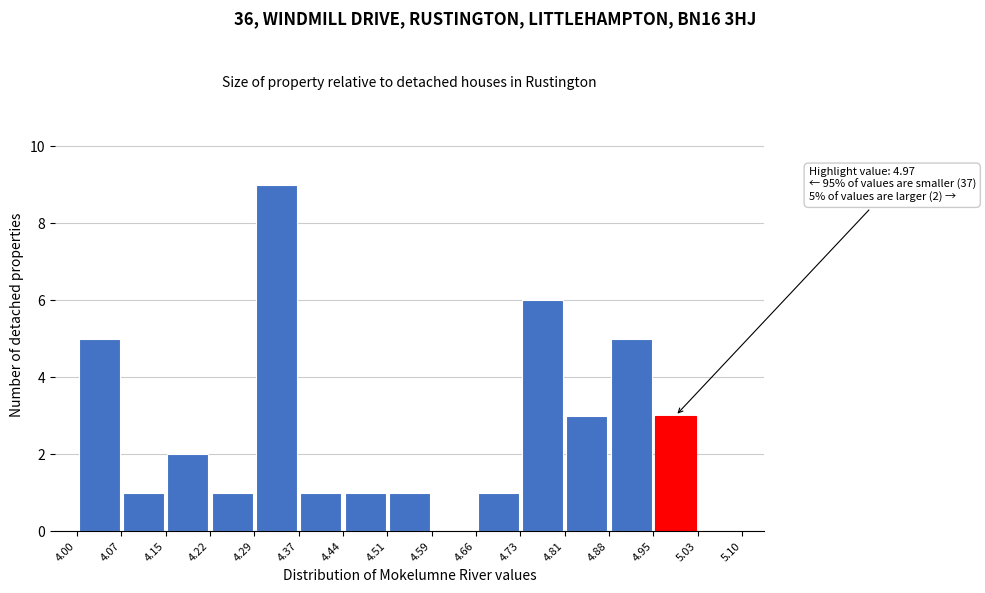

Over which range of the x-axis is the bar tallest?

4.29 to 4.37